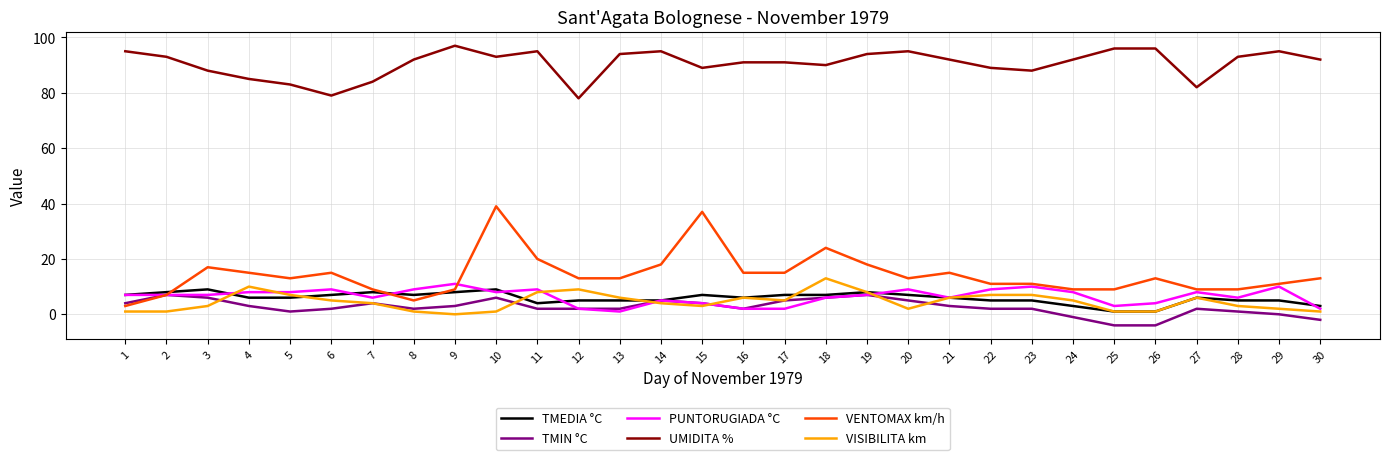

Which series has the largest total across all categories?

UMIDITA %